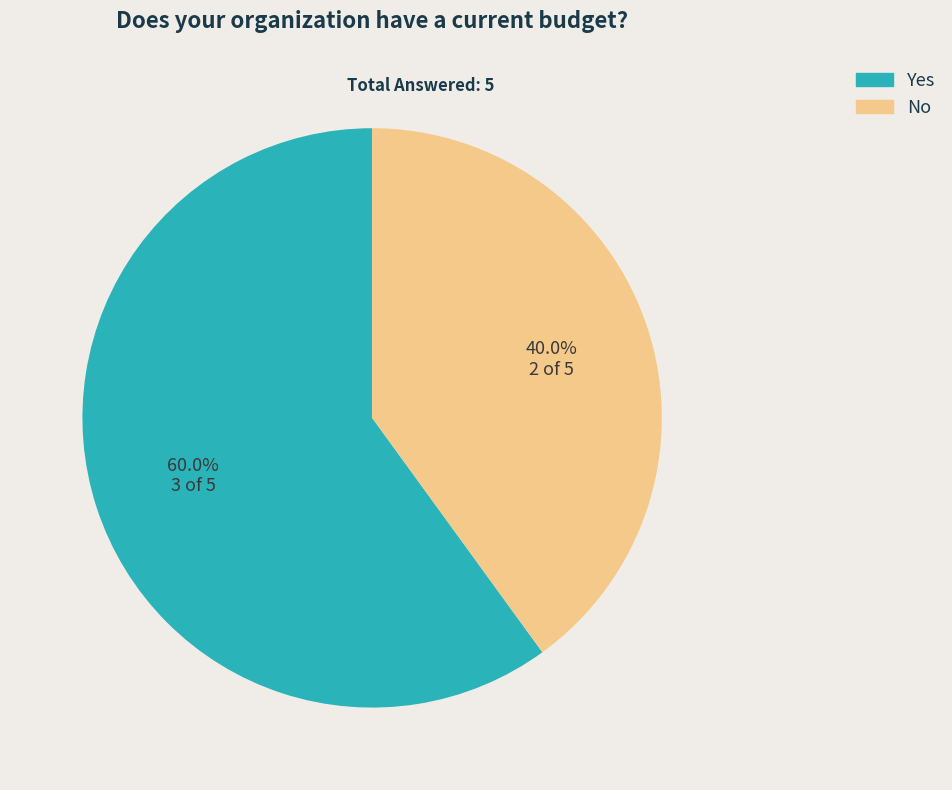

Between Yes and No, which is larger?

Yes